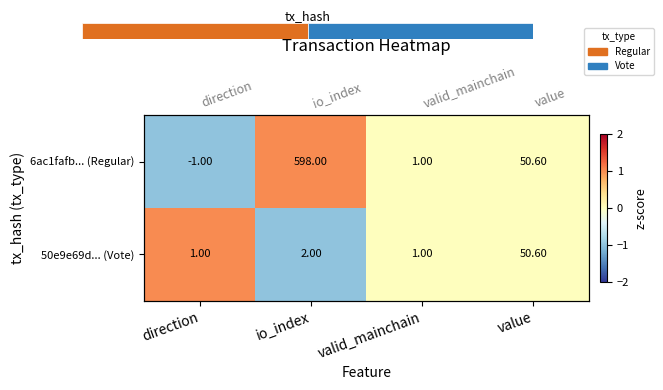

At which label is 6ac1fafb... (Regular) closest to 0?

valid_mainchain